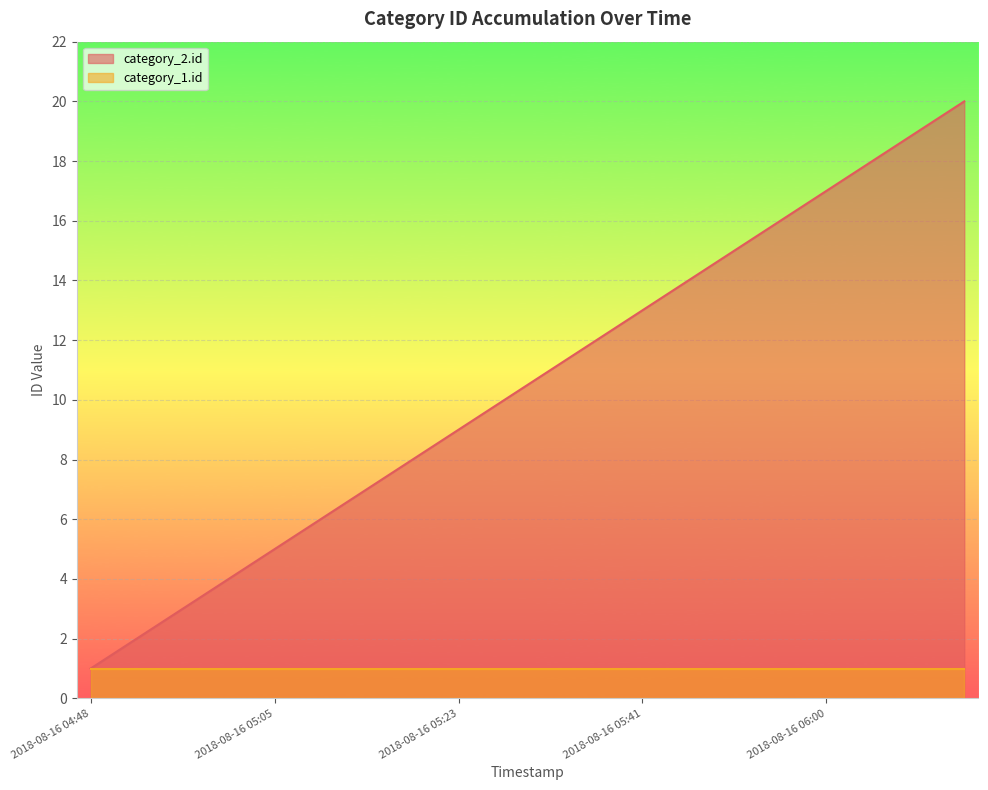

Read the value at 2018-08-16 05:56, to the nearest 5.

15